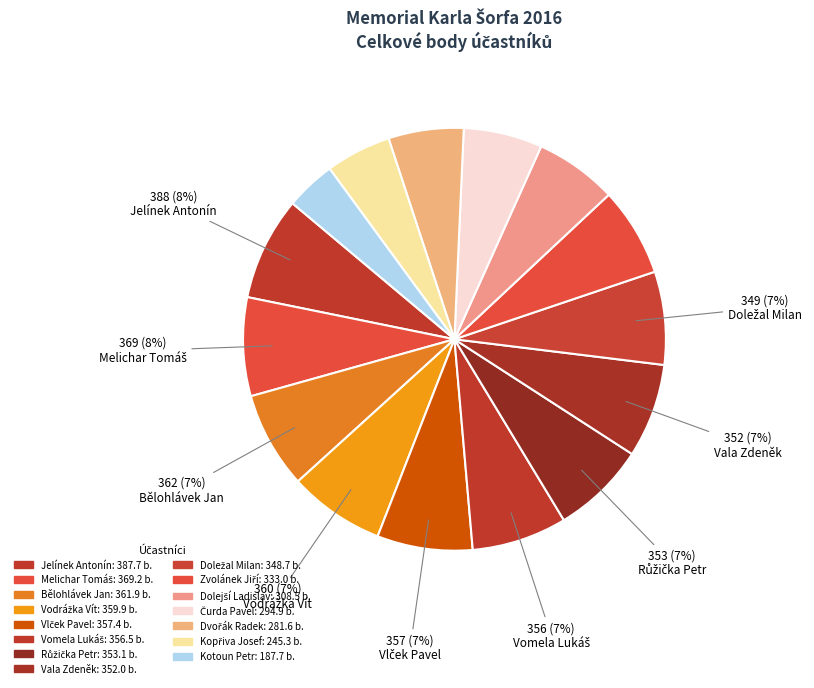

What is the largest slice in the pie chart?

Jelínek Antonín